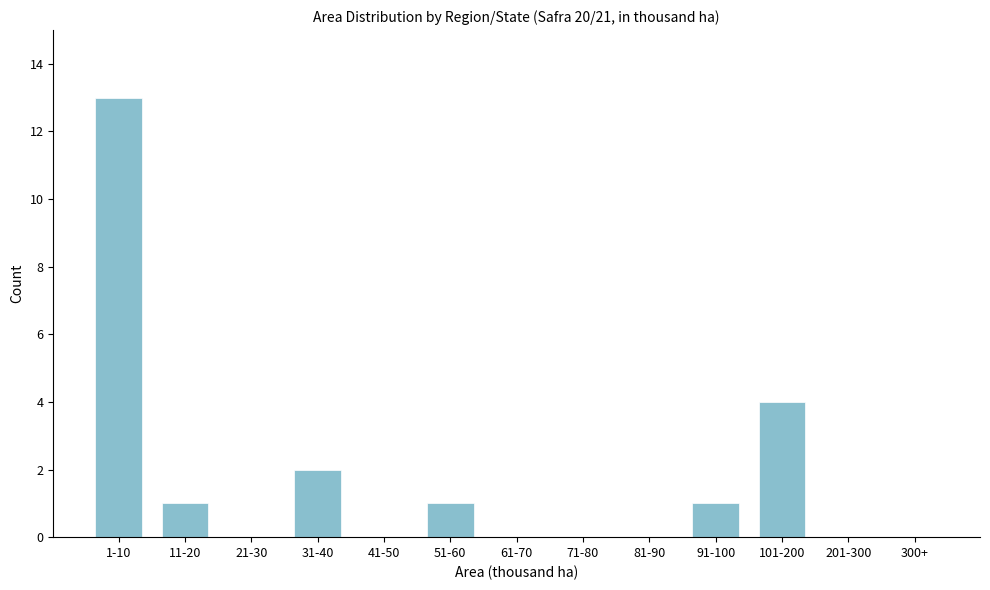

Reading left to right, list all the values displayed in this chart.

1-10=13	11-20=1	21-30=0	31-40=2	41-50=0	51-60=1	61-70=0	71-80=0	81-90=0	91-100=1	101-200=4	201-300=0	300+=0